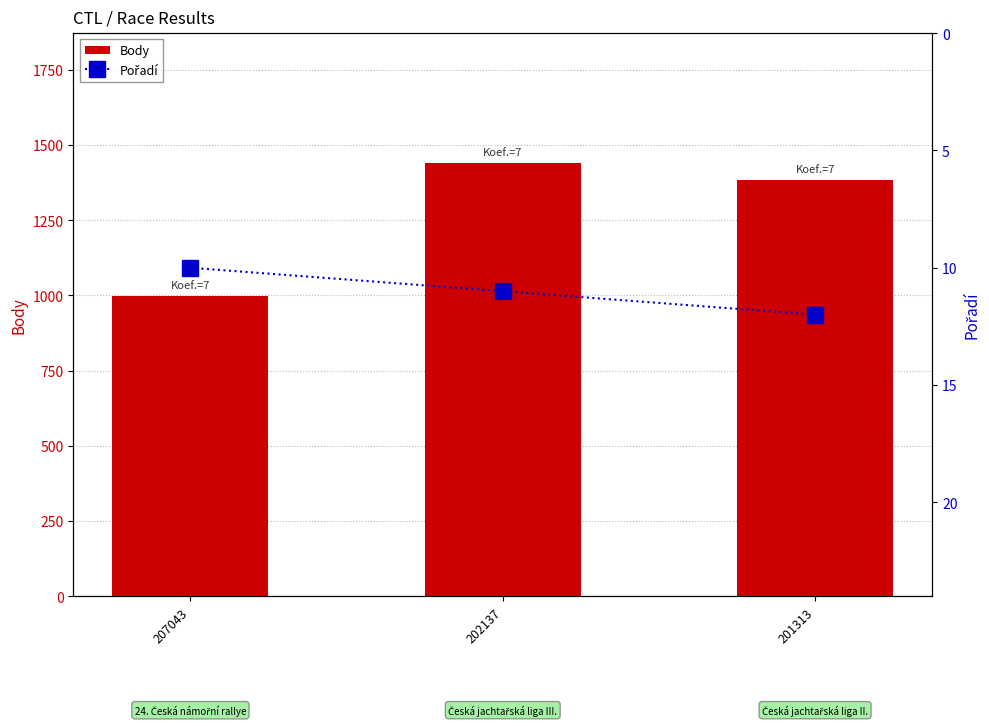

How many values in the Pořadí series are below 11?

1